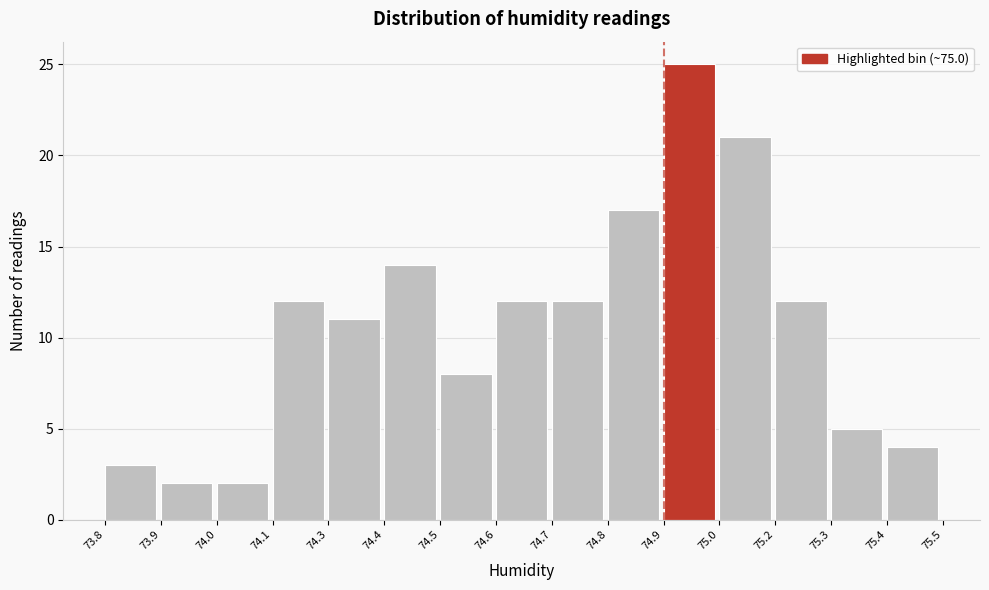

Reading left to right, transcribe all the data shown in this chart.

3	2	2	12	11	14	8	12	12	17	25	21	12	5	4